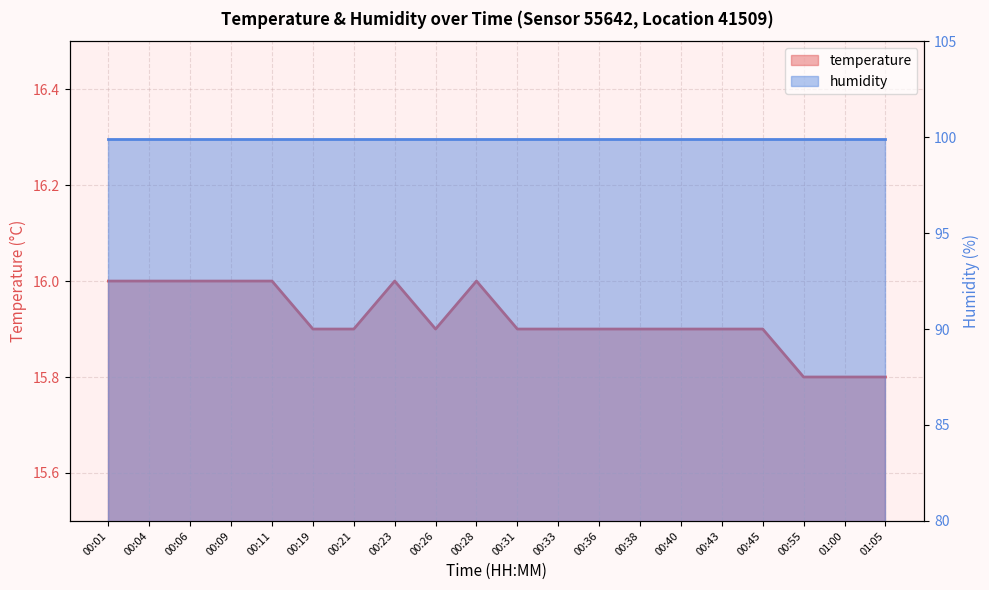

Rank the categories by value from lowest to highest.

00:55, 01:00, 01:05, 00:19, 00:21, 00:26, 00:31, 00:33, 00:36, 00:38, 00:40, 00:43, 00:45, 00:01, 00:04, 00:06, 00:09, 00:11, 00:23, 00:28